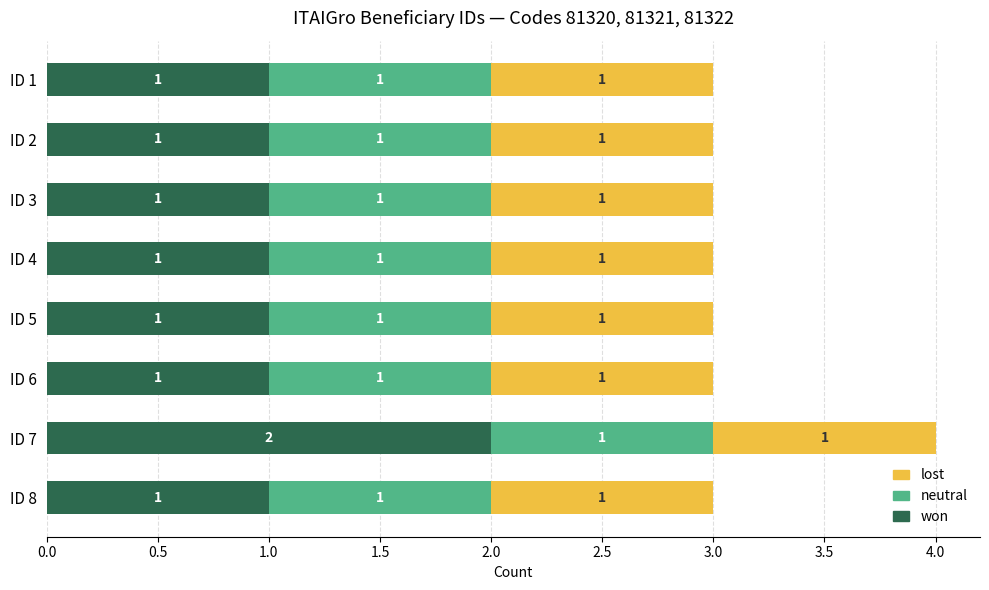

At which label does won reach its peak?

ID 7